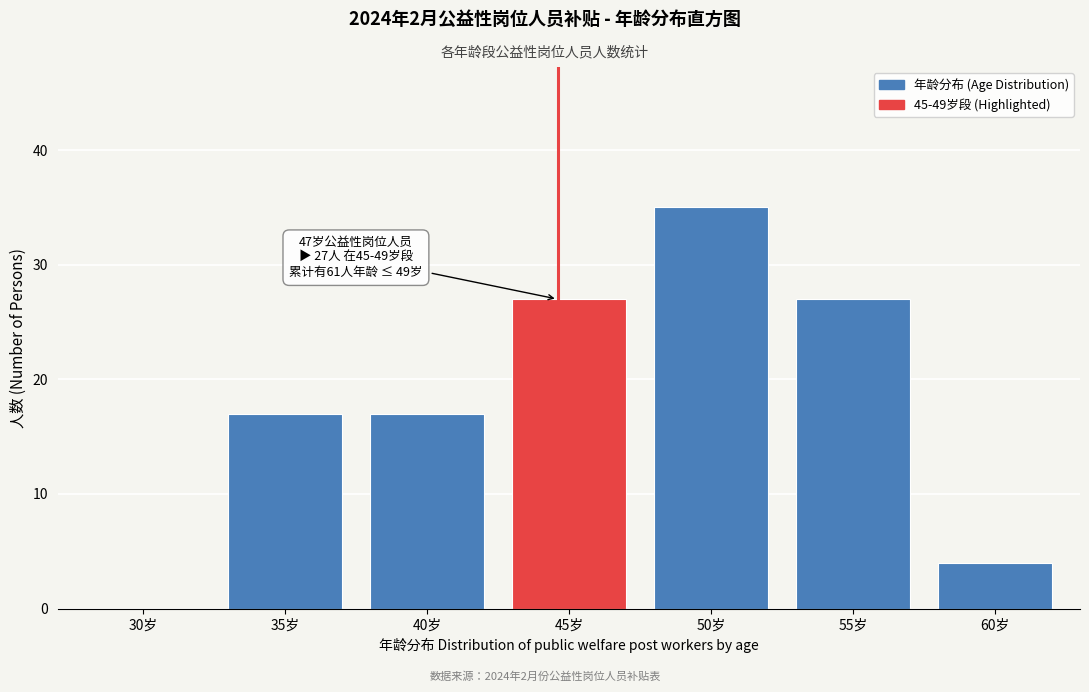

Reading right to left, list all the values displayed in this chart.

60岁=4	55岁=27	50岁=35	45岁=27	40岁=17	35岁=17	30岁=0